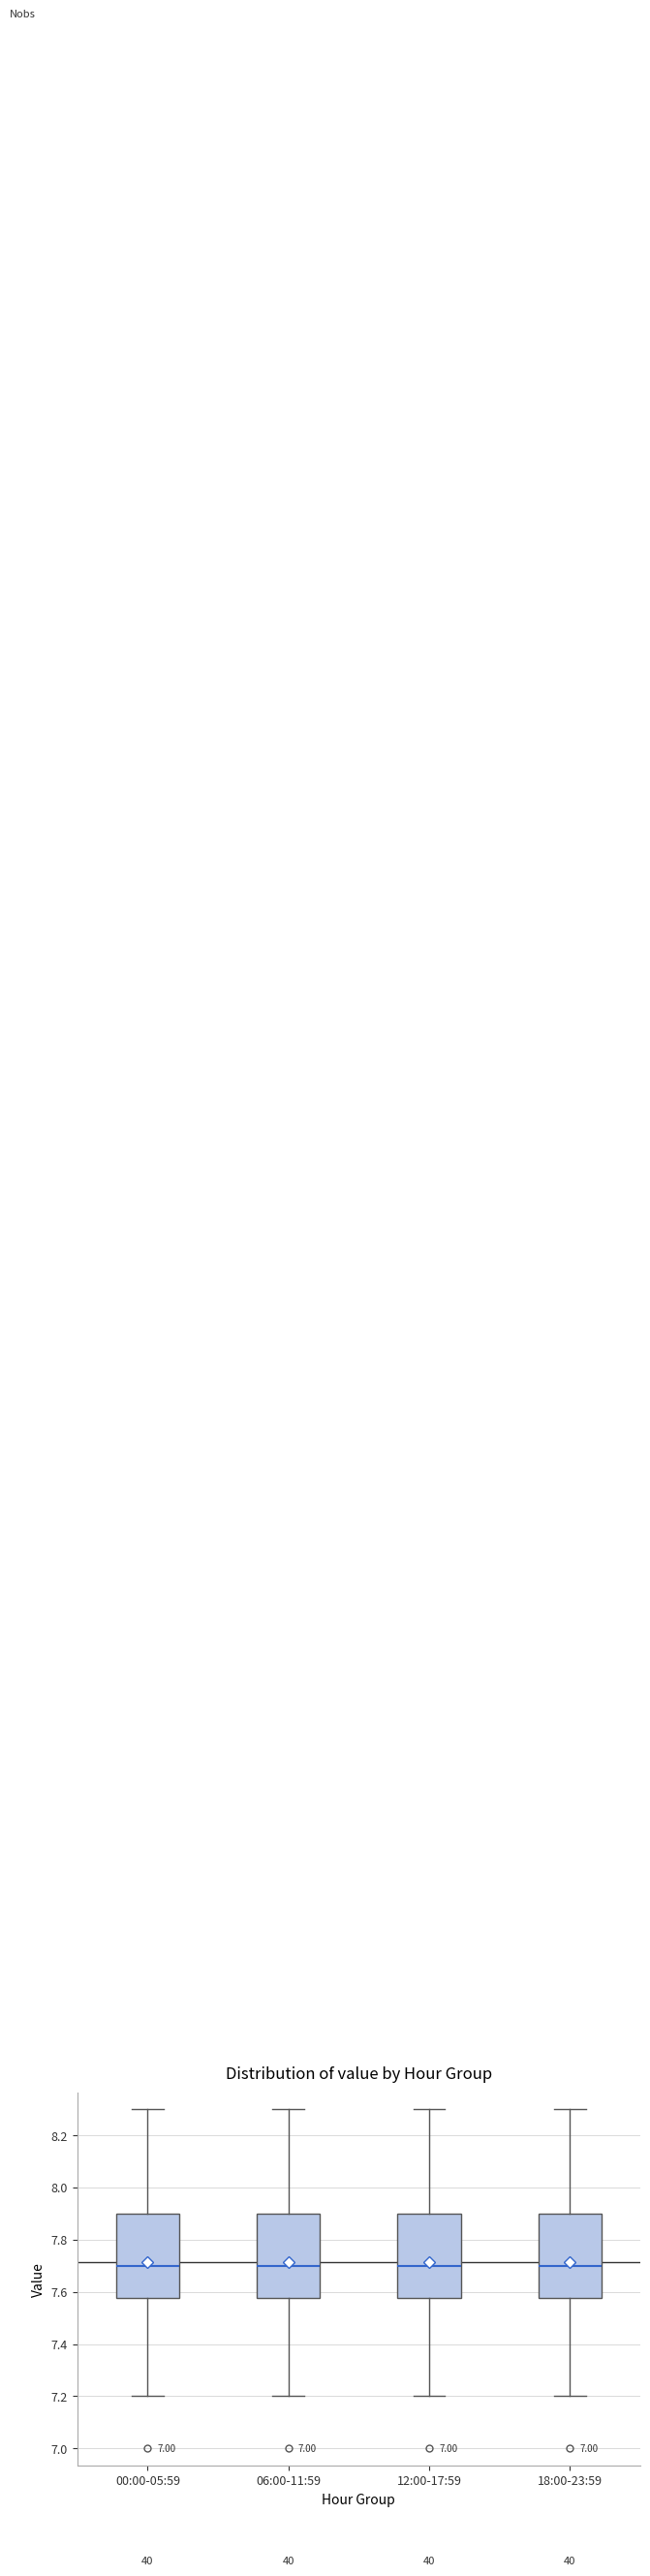

Where is the upper edge of the box for 12:00-17:59 on the y-axis? The values are not printed on the chart, so give them approximately, as read against the axis.

7.90